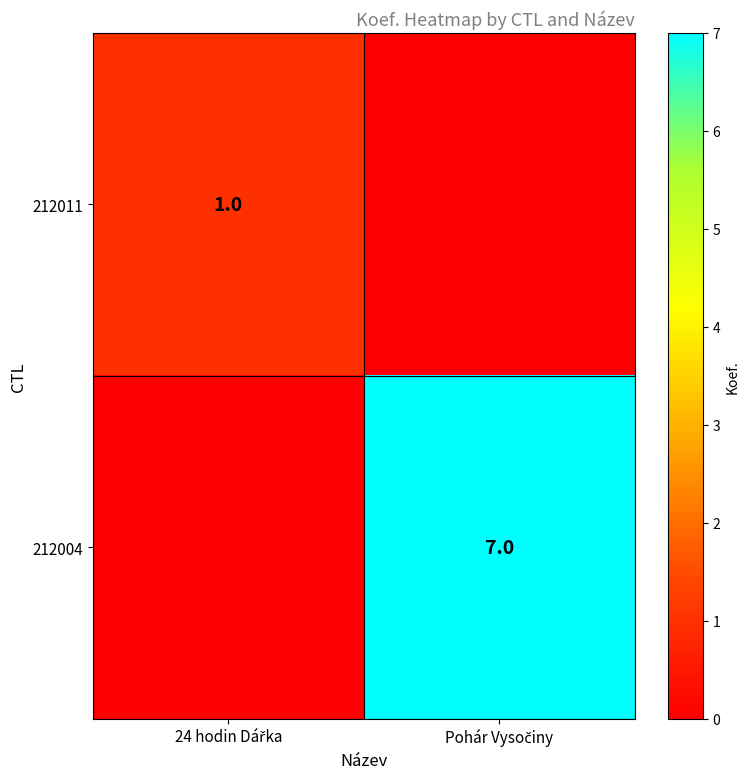

How many values in the 212011 series are below 1?

1